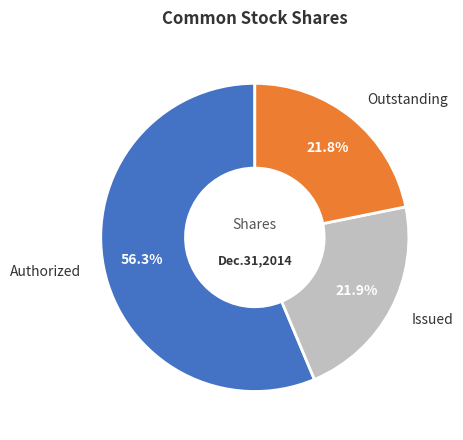

Is there a majority slice in this chart?

Yes